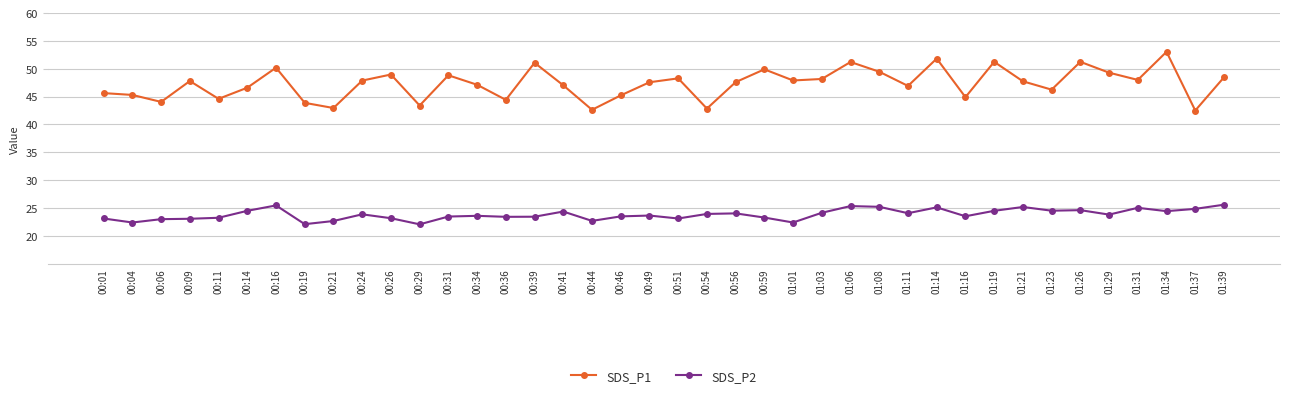

What are all the series names shown in the legend?

SDS_P1, SDS_P2